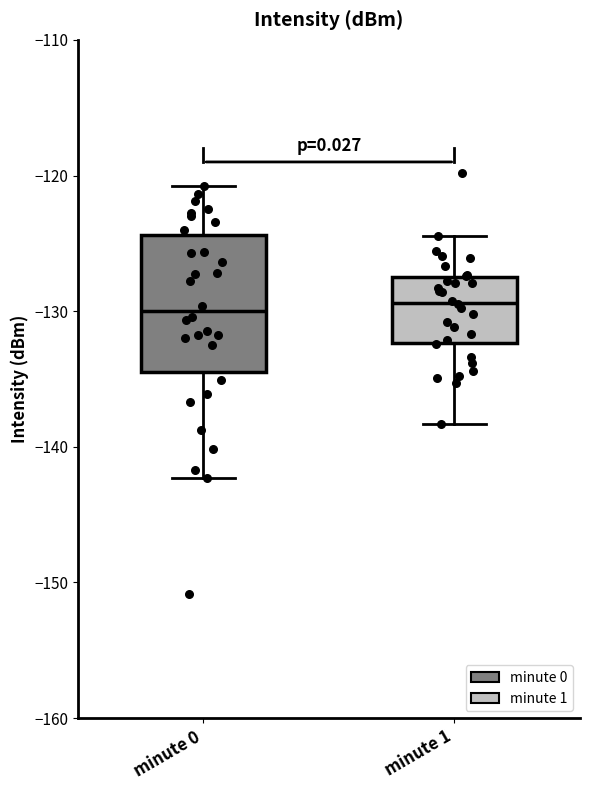

Where does the median line of the box for minute 1 sit on the y-axis? The values are not printed on the chart, so give them approximately, as read against the axis.

-129